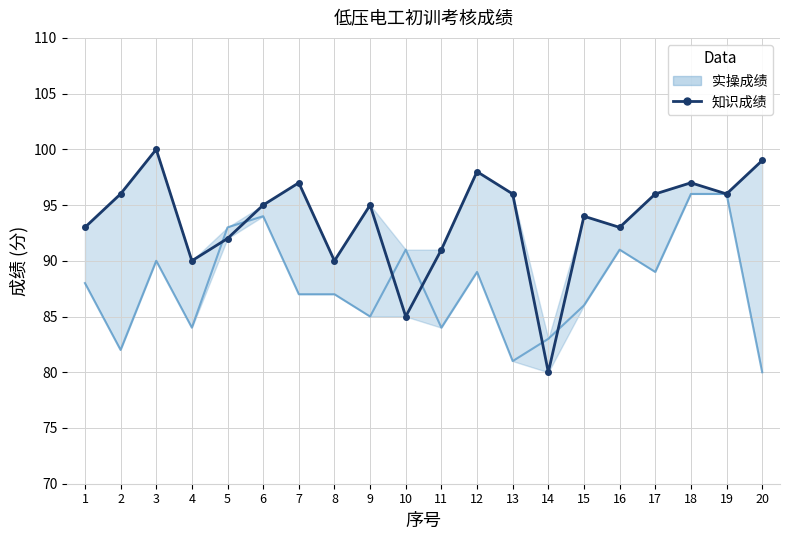

List the series in order of their overall mean, lowest first.

实操成绩, 知识成绩